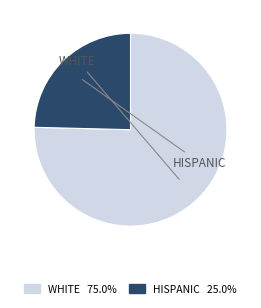

Is there a majority slice in this chart?

Yes